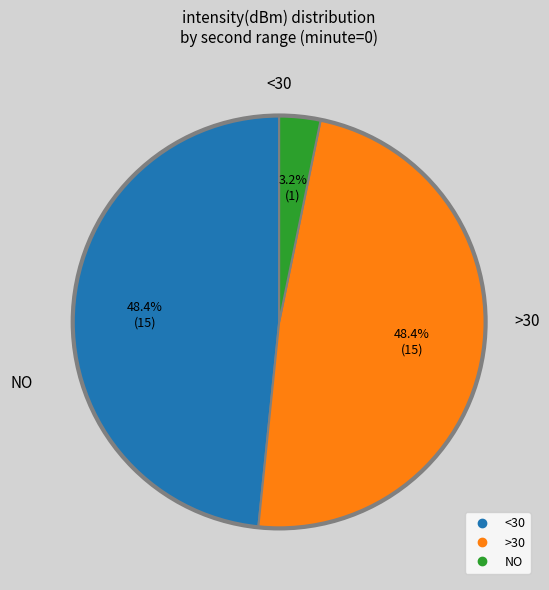

To the nearest percent, what is the difference between the largest and smallest slice percentages?

45%